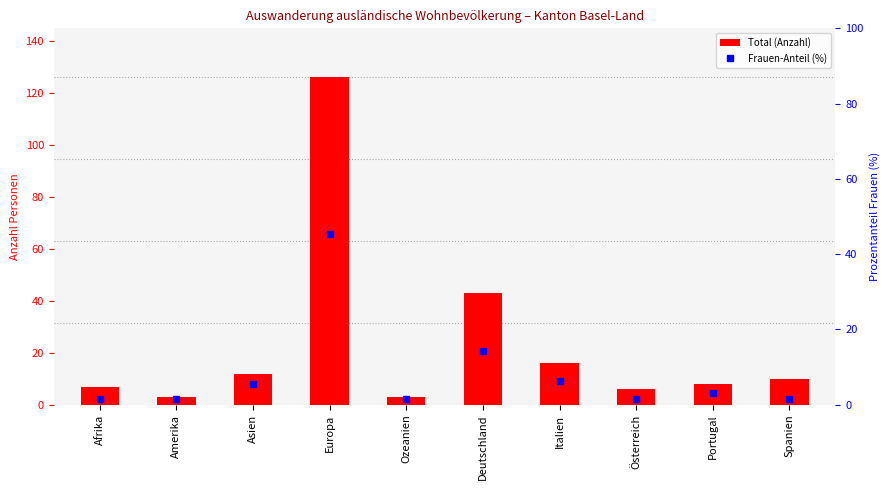

What is the sum of all Total (bar) values?

234.0